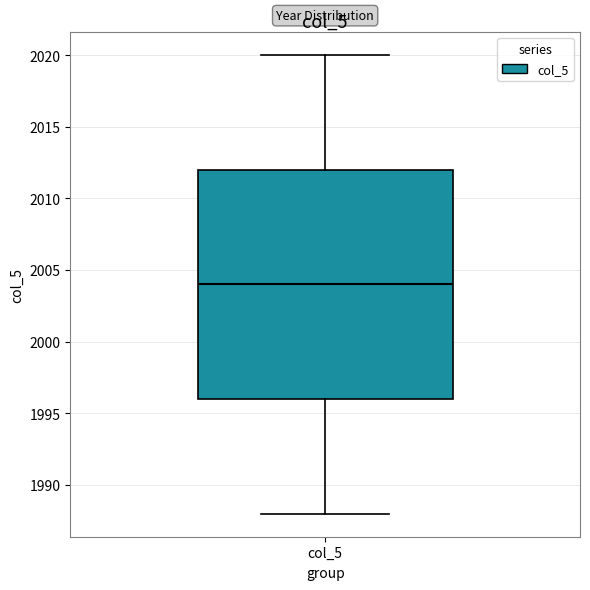

Where is the upper edge of the box for col_5 on the y-axis? The values are not printed on the chart, so give them approximately, as read against the axis.

2012